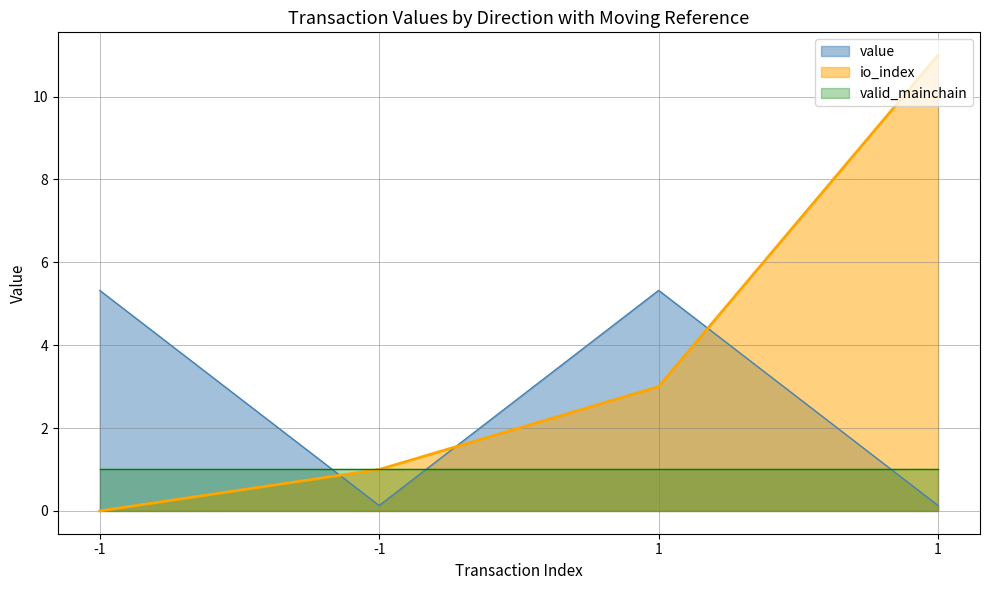

How many interior local valleys does the value series have?

1